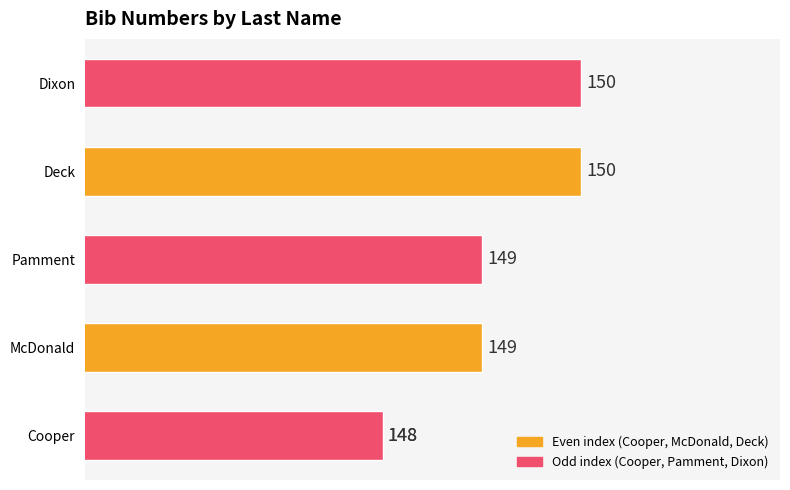

What is the average value?

149